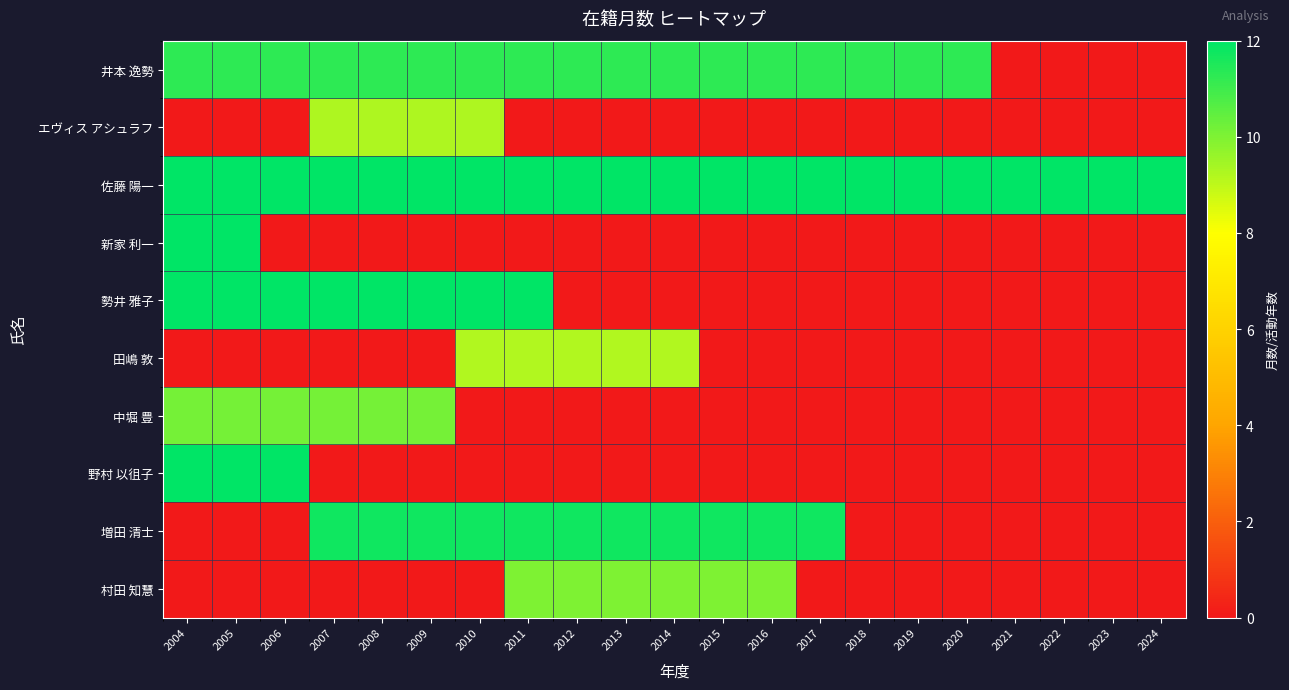

Rank the series by their maximum value, from lowest to highest.

田嶋 敦, エヴィス アシュラフ, 村田 知慧, 中堀 豊, 井本 逸勢, 増田 清士, 佐藤 陽一, 新家 利一, 勢井 雅子, 野村 以徂子